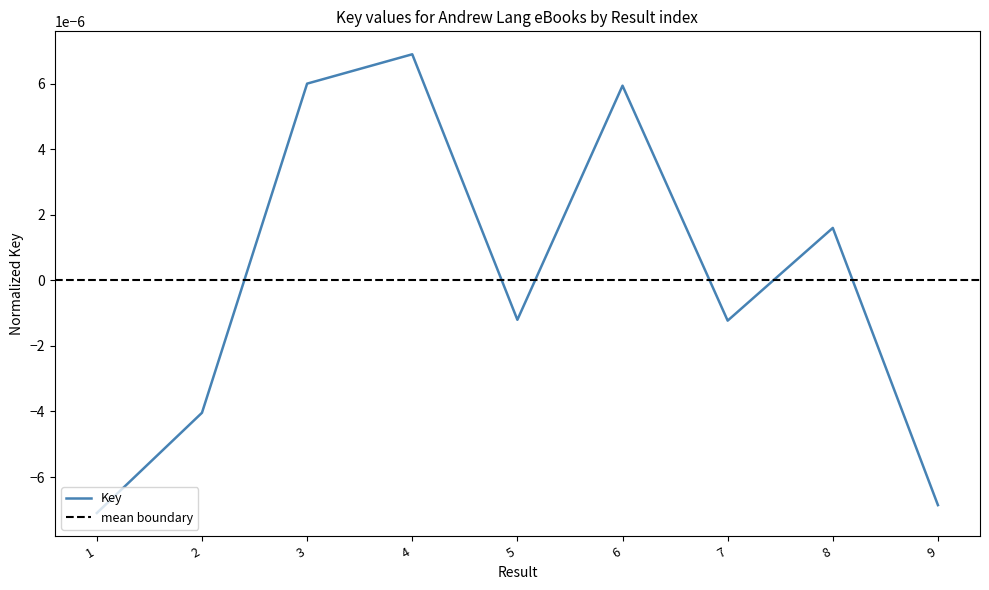

How many categories are shown in the chart?

9